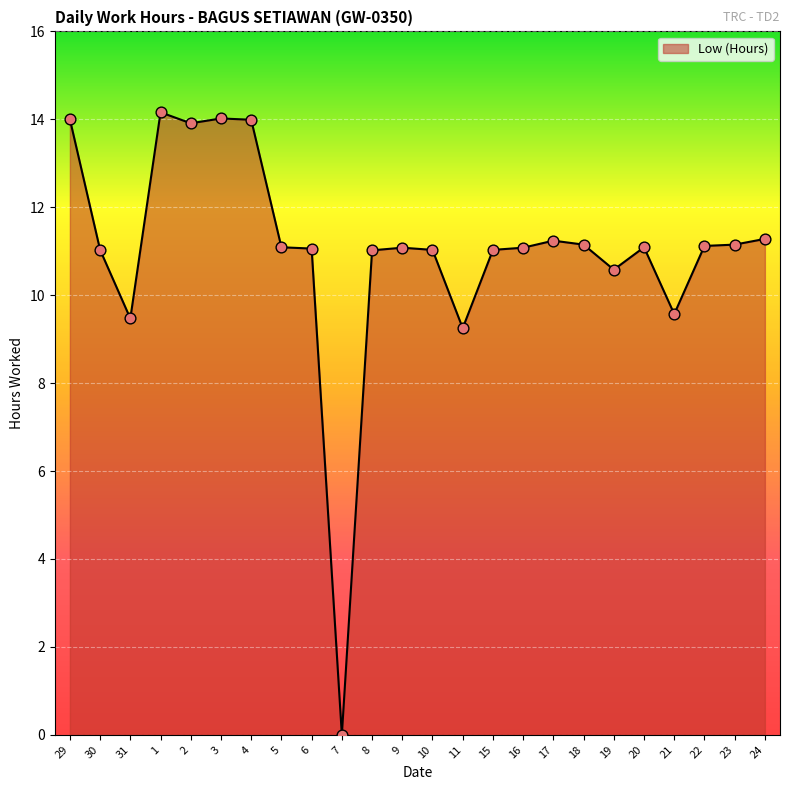

Which has a higher value, 20 or 24?

24